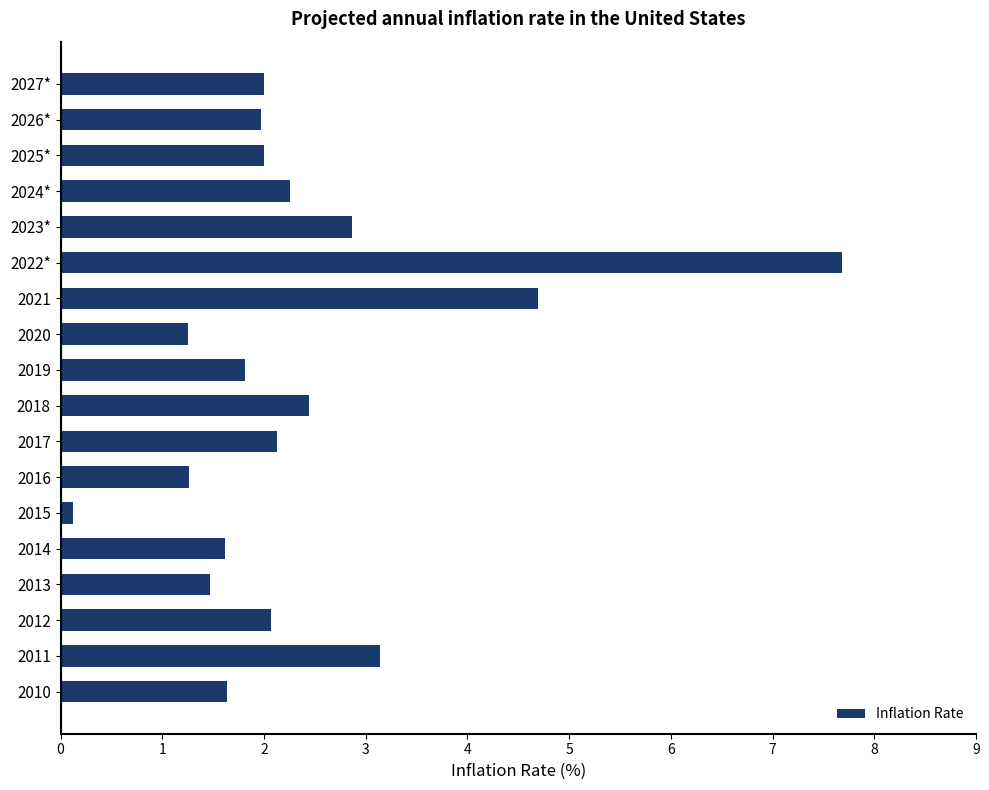

What is the sum of all values?

42.4